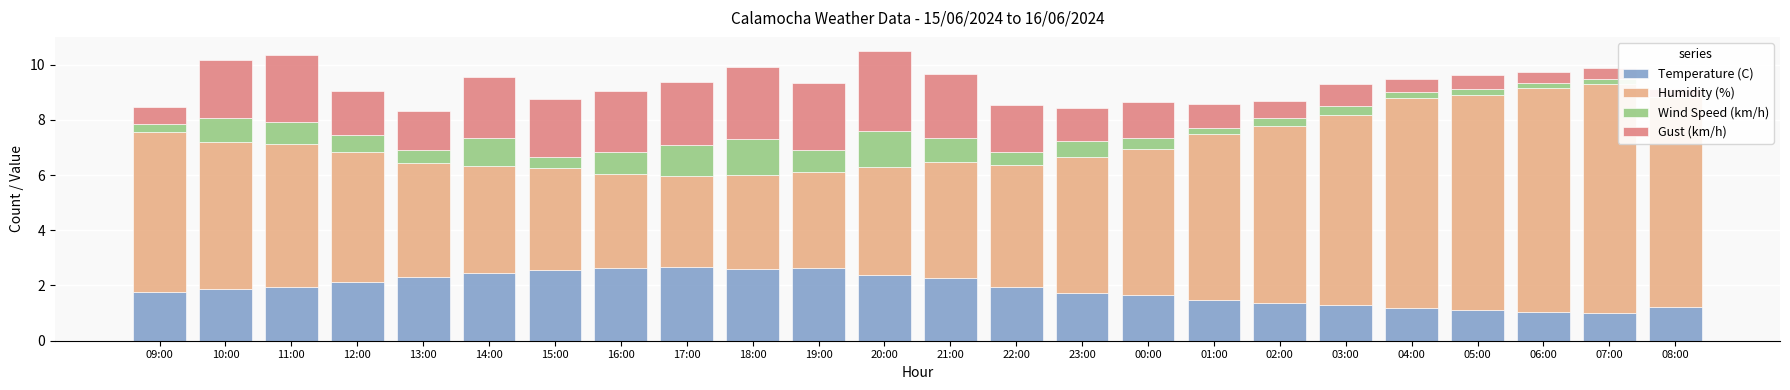

List the labels in order of Wind Speed (km/h) value, smallest first.

08:00, 01:00, 04:00, 05:00, 06:00, 07:00, 09:00, 02:00, 03:00, 15:00, 00:00, 13:00, 22:00, 12:00, 23:00, 11:00, 16:00, 19:00, 10:00, 21:00, 14:00, 17:00, 18:00, 20:00